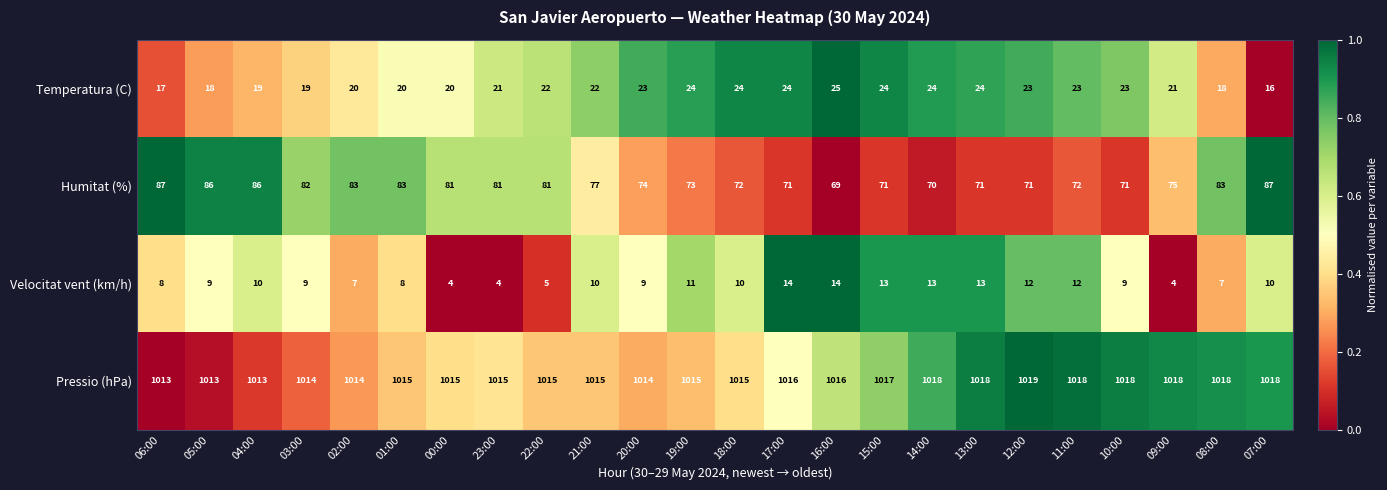

True or false: Velocitat vent (km/h) has a value of 13 at 03:00.

False